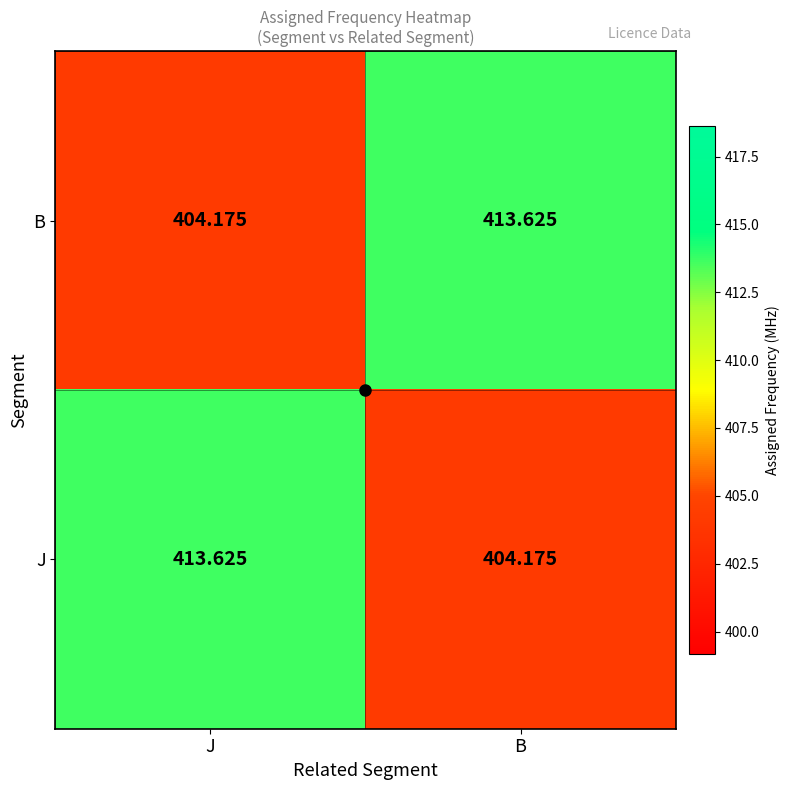

Which category has the lowest value in the B series?

J